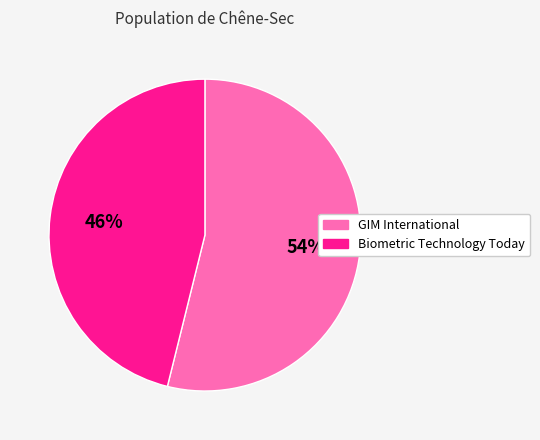

To the nearest percent, what is the difference between the largest and smallest slice percentages?

8%